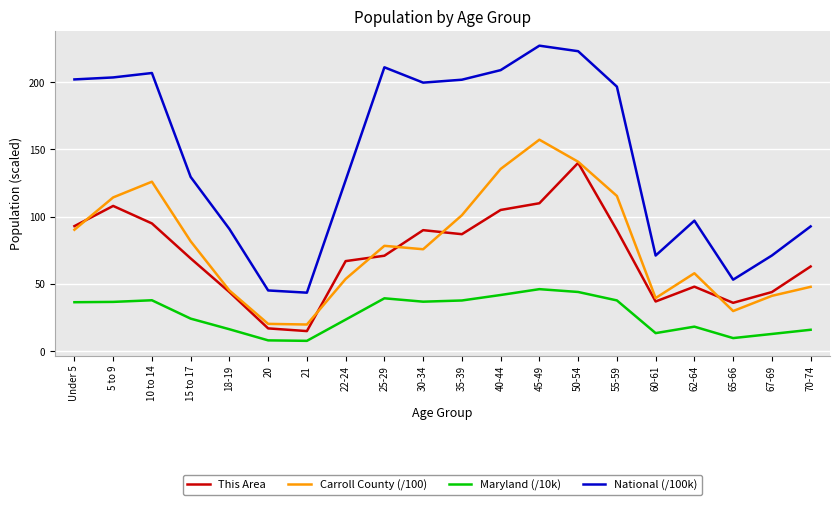

Where is Maryland (/10k) nearest to the value 26?

15 to 17